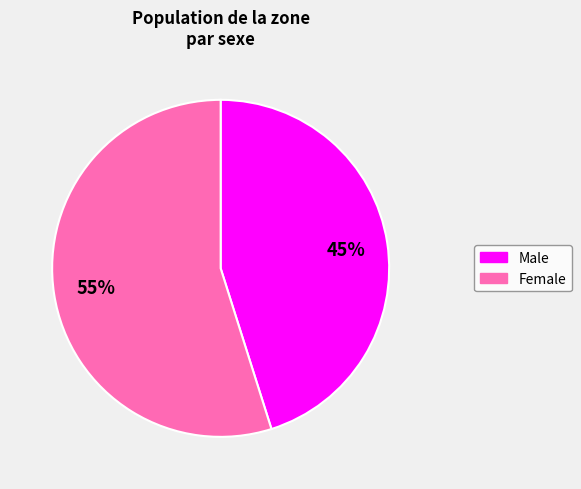

True or false: Male accounts for 35% of the total.

False